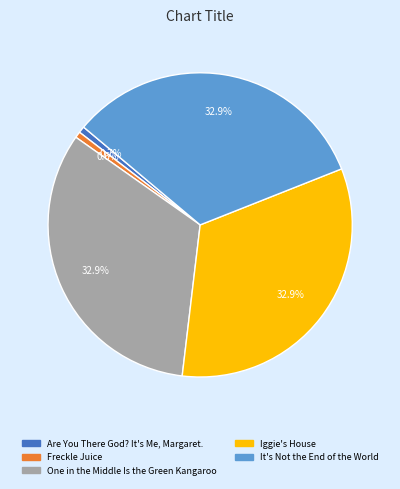

How many segments does this pie chart have?

5